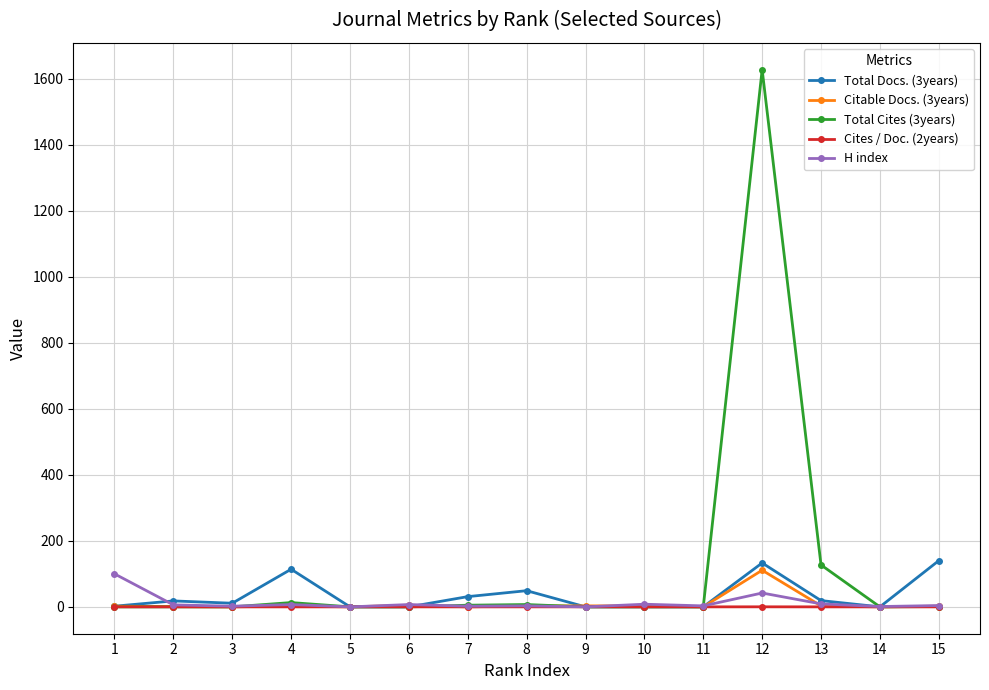

Which series has the widest spread of values?

Total Cites (3years)